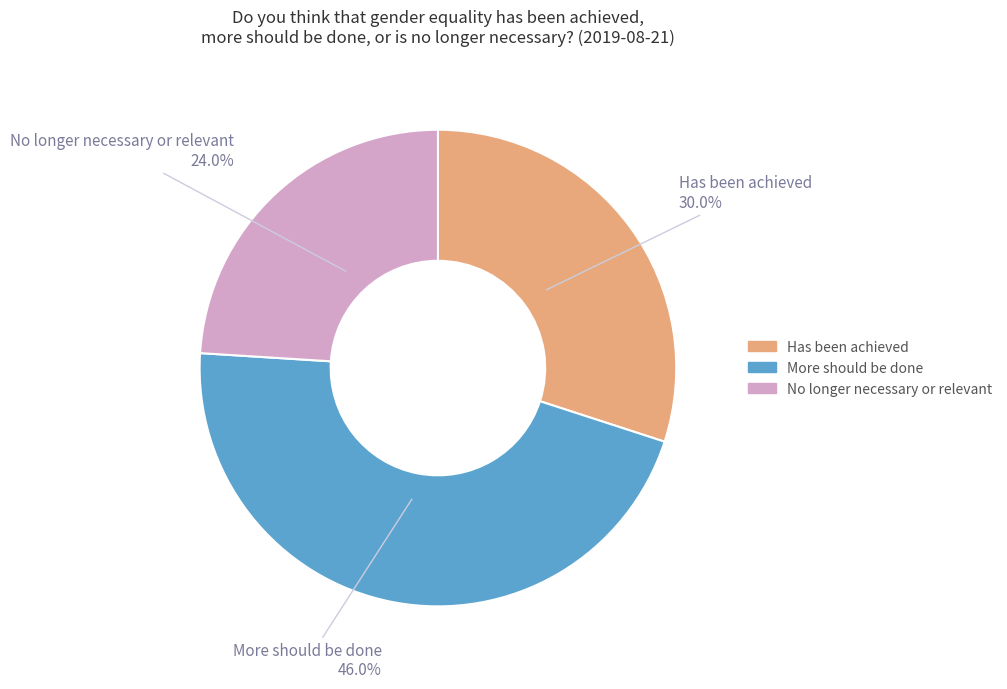

How many segments does this pie chart have?

3